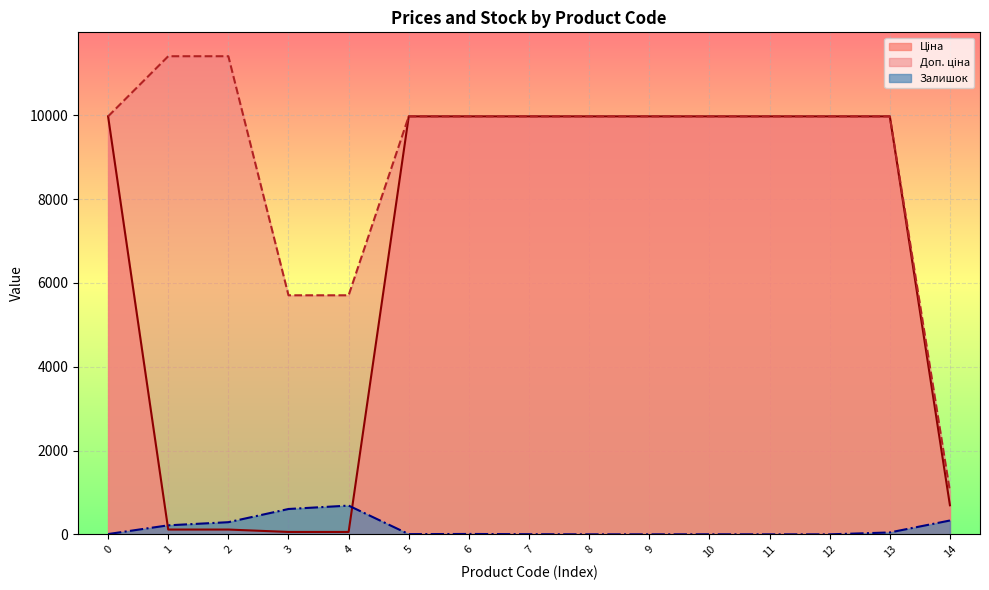

What is the greatest value displayed?

11410.0